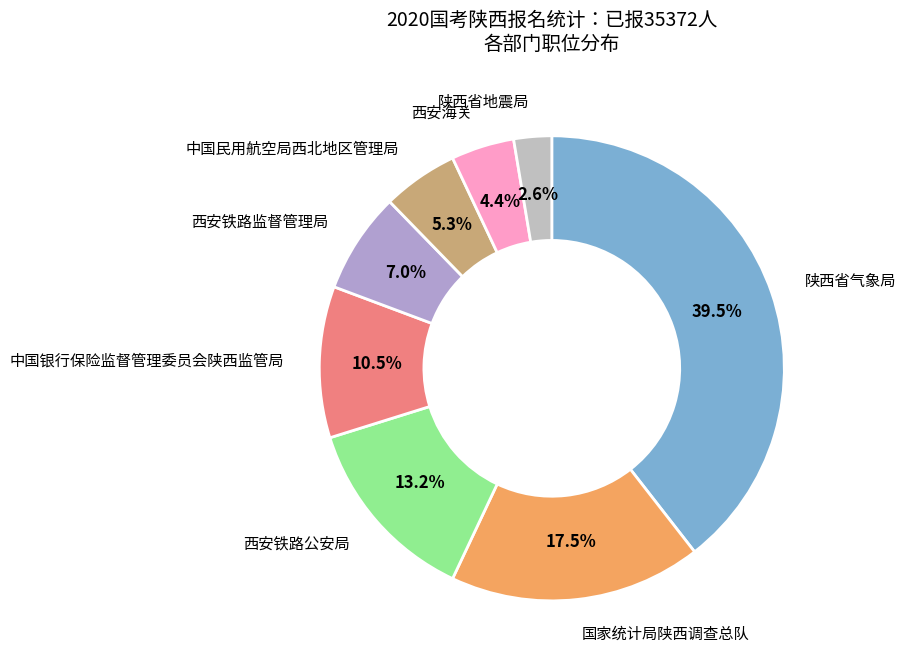

The 陕西省气象局 slice represents 53% of the pie. True or false?

False